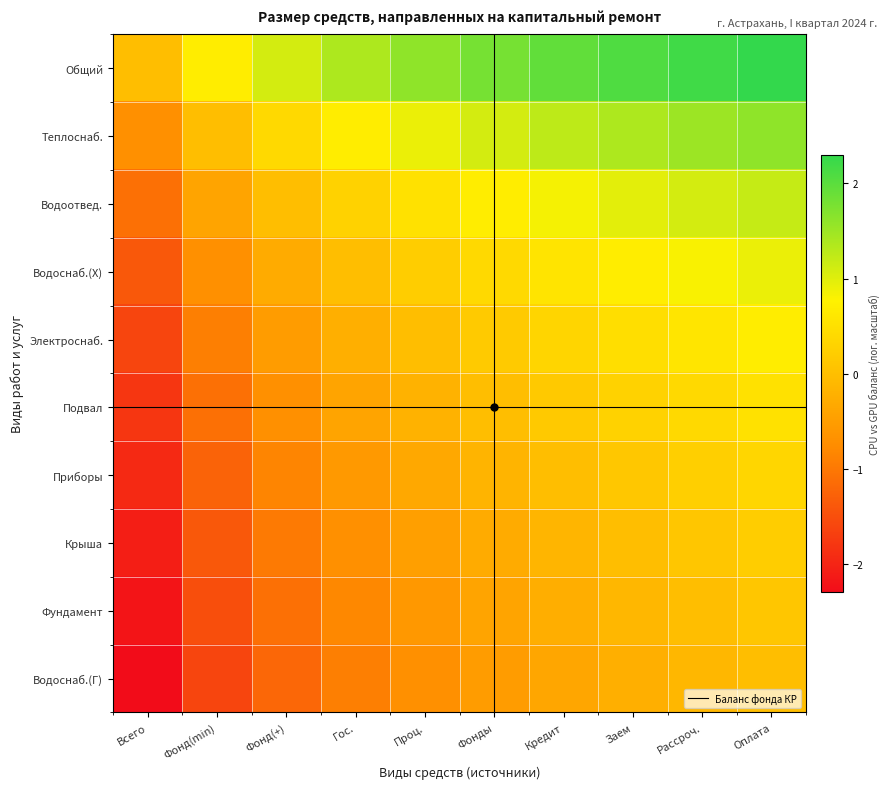

Reading left to right, extract all data points from this chart.

Общий: Всего=0.0	Фонд(min)=0.7	Фонд(+)=1.1	Гос.=1.4	Проц.=1.6	Фонды=1.8	Кредит=1.9	Заем=2.1	Рассроч.=2.2	Оплата=2.3
Теплоснаб.: Всего=-0.7	Фонд(min)=0.0	Фонд(+)=0.4	Гос.=0.7	Проц.=0.9	Фонды=1.1	Кредит=1.3	Заем=1.4	Рассроч.=1.5	Оплата=1.6
Водоотвед.: Всего=-1.1	Фонд(min)=-0.4	Фонд(+)=0.0	Гос.=0.3	Проц.=0.5	Фонды=0.7	Кредит=0.8	Заем=1.0	Рассроч.=1.1	Оплата=1.2
Водоснаб.(Х): Всего=-1.4	Фонд(min)=-0.7	Фонд(+)=-0.3	Гос.=0.0	Проц.=0.2	Фонды=0.4	Кредит=0.6	Заем=0.7	Рассроч.=0.8	Оплата=0.9
Электроснаб.: Всего=-1.6	Фонд(min)=-0.9	Фонд(+)=-0.5	Гос.=-0.2	Проц.=0.0	Фонды=0.2	Кредит=0.3	Заем=0.5	Рассроч.=0.6	Оплата=0.7
Подвал: Всего=-1.8	Фонд(min)=-1.1	Фонд(+)=-0.7	Гос.=-0.4	Проц.=-0.2	Фонды=0.0	Кредит=0.2	Заем=0.3	Рассроч.=0.4	Оплата=0.5
Приборы: Всего=-1.9	Фонд(min)=-1.2	Фонд(+)=-0.8	Гос.=-0.6	Проц.=-0.3	Фонды=-0.2	Кредит=0.0	Заем=0.1	Рассроч.=0.3	Оплата=0.4
Крыша: Всего=-2.1	Фонд(min)=-1.4	Фонд(+)=-1.0	Гос.=-0.7	Проц.=-0.5	Фонды=-0.3	Кредит=-0.1	Заем=0.0	Рассроч.=0.1	Оплата=0.2
Фундамент: Всего=-2.2	Фонд(min)=-1.5	Фонд(+)=-1.1	Гос.=-0.8	Проц.=-0.6	Фонды=-0.4	Кредит=-0.3	Заем=-0.1	Рассроч.=0.0	Оплата=0.1
Водоснаб.(Г): Всего=-2.3	Фонд(min)=-1.6	Фонд(+)=-1.2	Гос.=-0.9	Проц.=-0.7	Фонды=-0.5	Кредит=-0.4	Заем=-0.2	Рассроч.=-0.1	Оплата=0.0